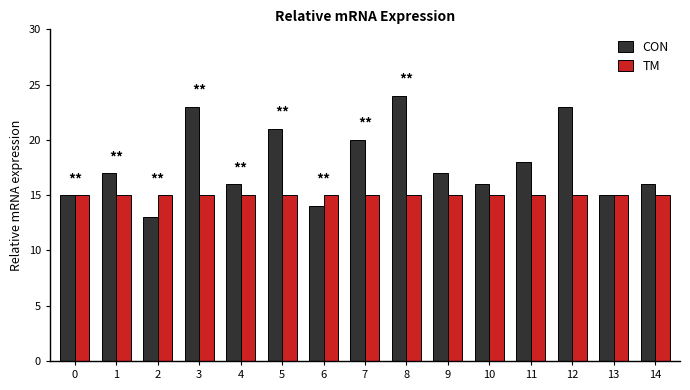

How many bars are there in each group?

2